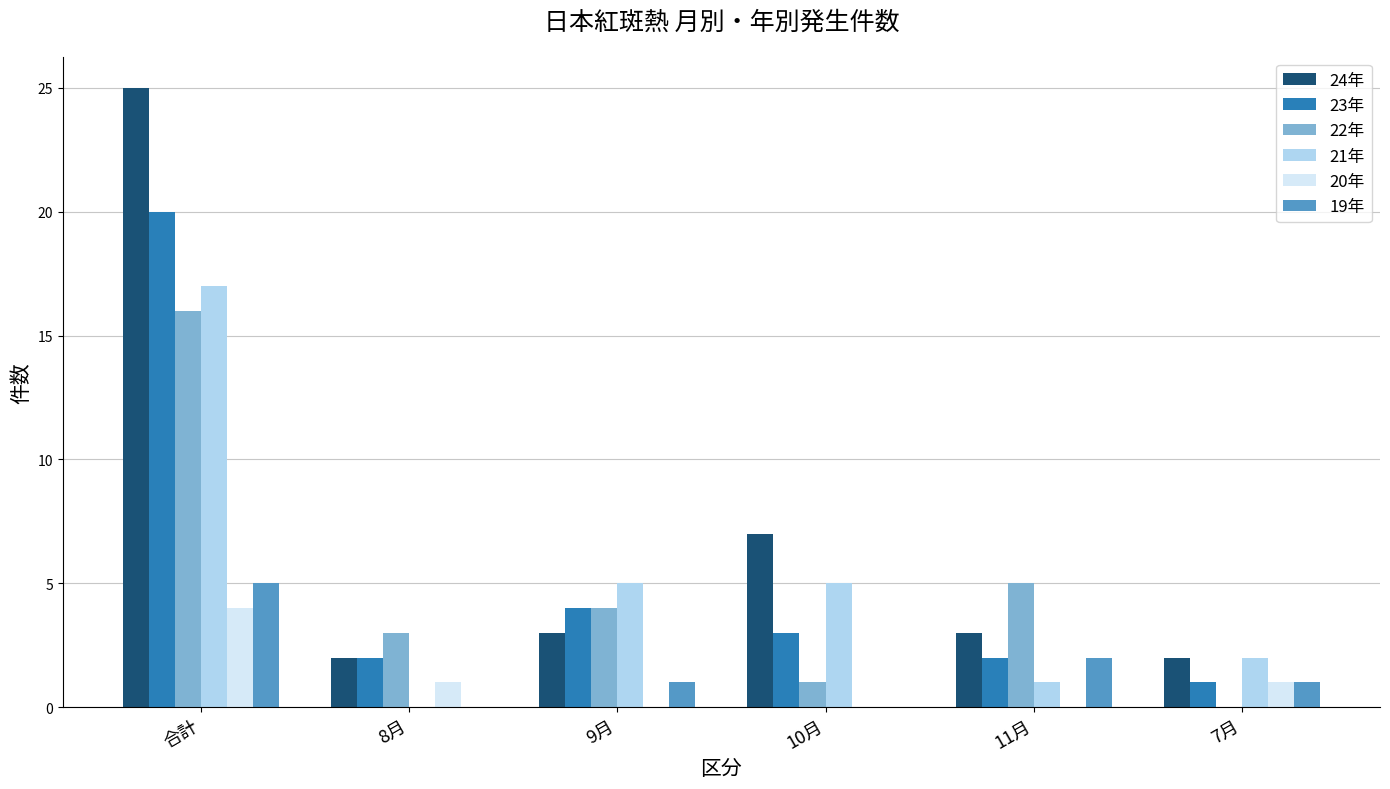

Is it true that 22年 equals 2 at 9月?

False